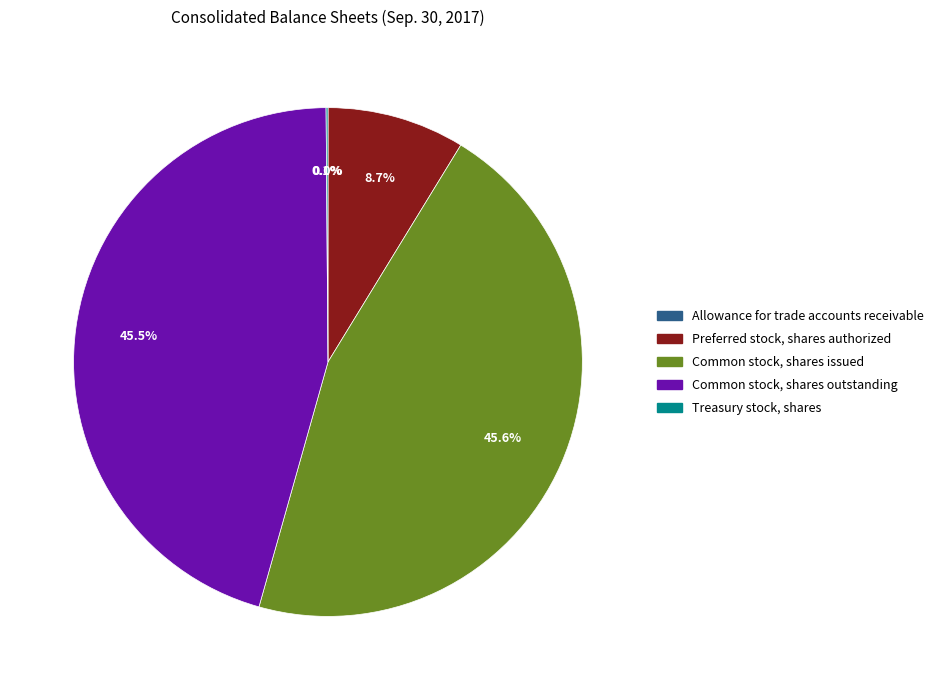

What portion of the pie excludes Common stock, shares outstanding?

54.5%